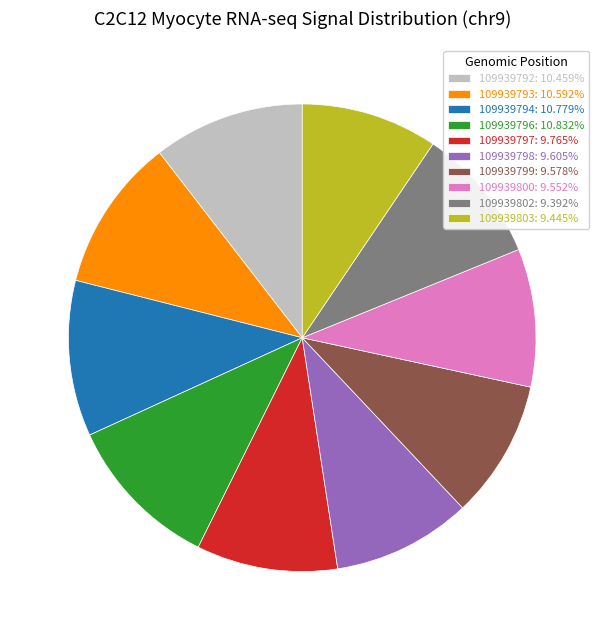

Does 109939792: 10.459% account for over 50% of the chart?

No